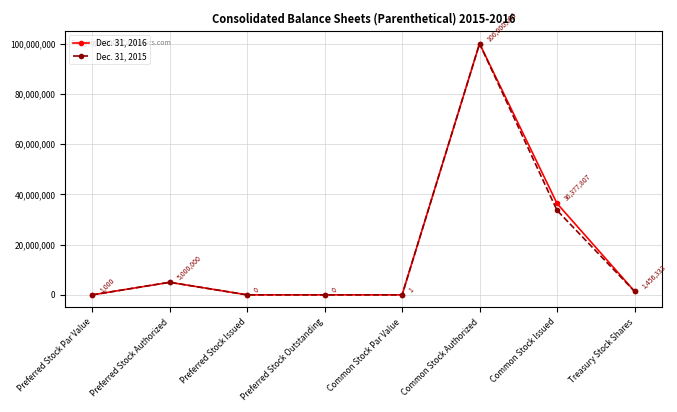

At which label does Dec. 31, 2016 first exceed 1456333?

Preferred Stock Authorized